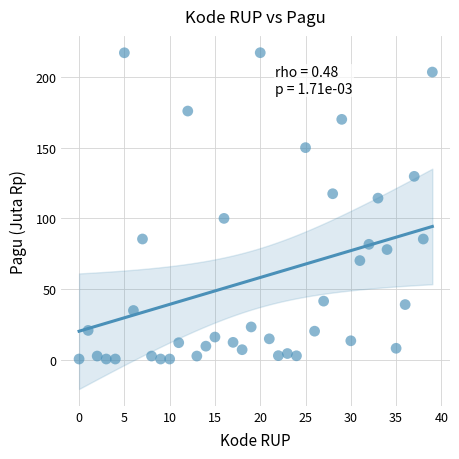

What is the range of Y values (max minus min)?

216.9